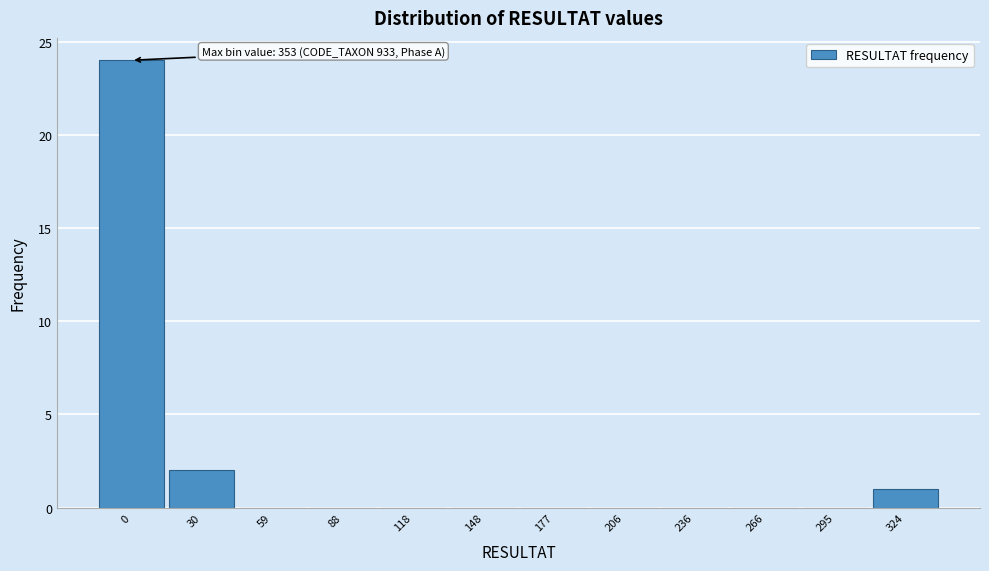

Reading left to right, list all the values displayed in this chart.

0=24	30=2	59=0	88=0	118=0	148=0	177=0	206=0	236=0	266=0	295=0	324=1